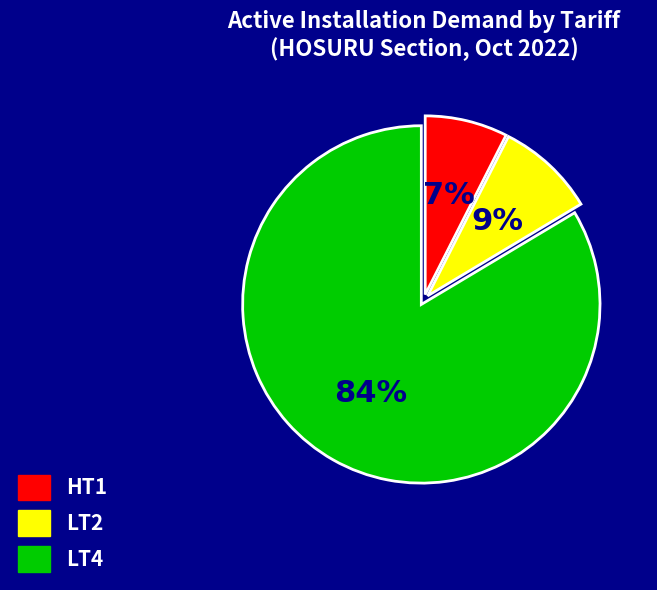

Between HT1 and LT2, which is larger?

LT2